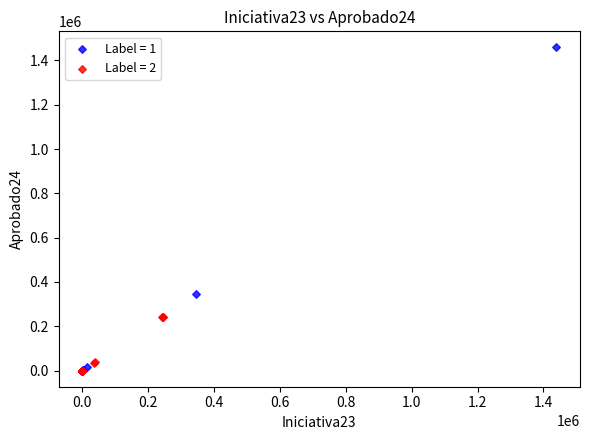

Which series has the widest spread of Y values?

Label = 1